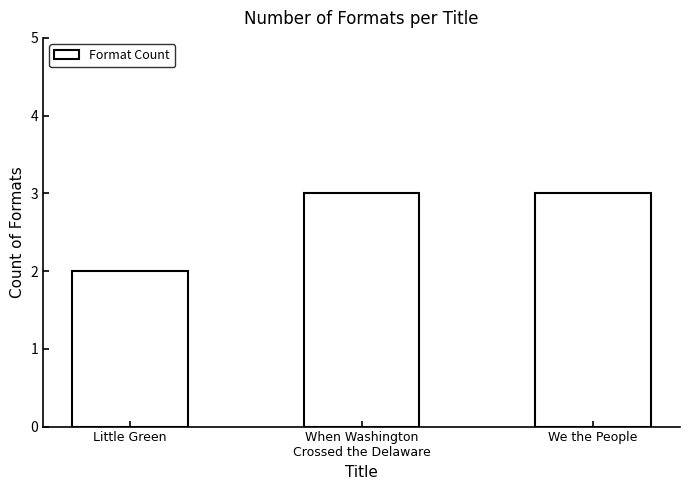

What is the greatest value displayed?

3